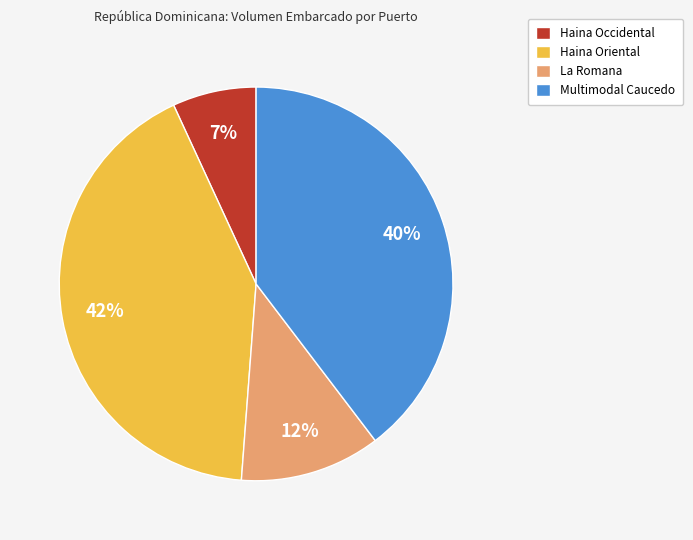

Between Haina Occidental and Haina Oriental, which is larger?

Haina Oriental